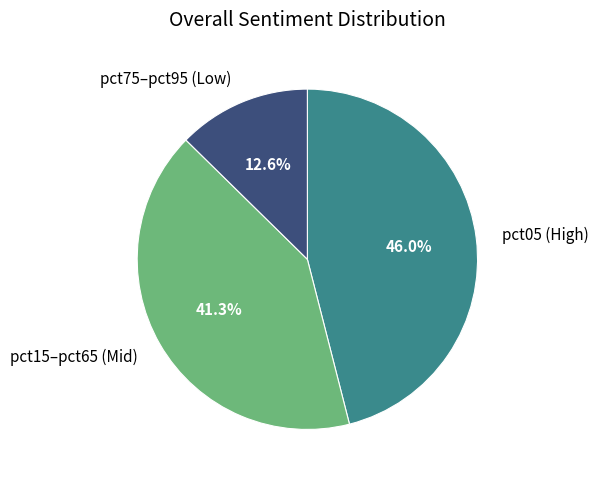

What is the total percentage of pct15–pct65 (Mid) and pct05 (High)?

87.4%